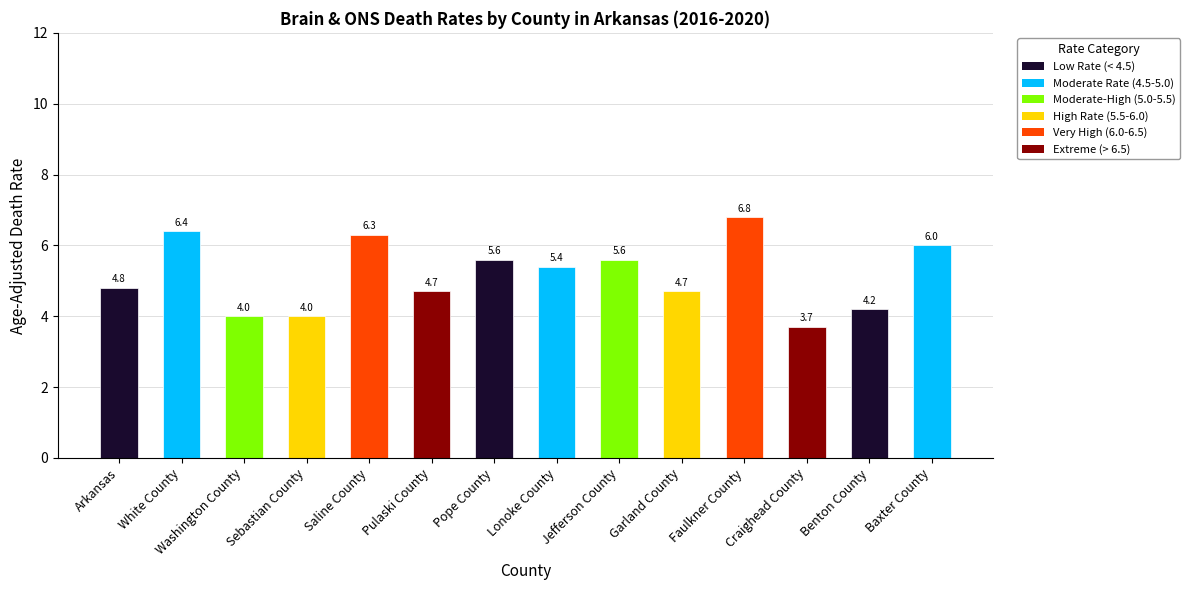

Reading right to left, what are all the values shown in this chart?

6.0	4.2	3.7	6.8	4.7	5.6	5.4	5.6	4.7	6.3	4.0	4.0	6.4	4.8